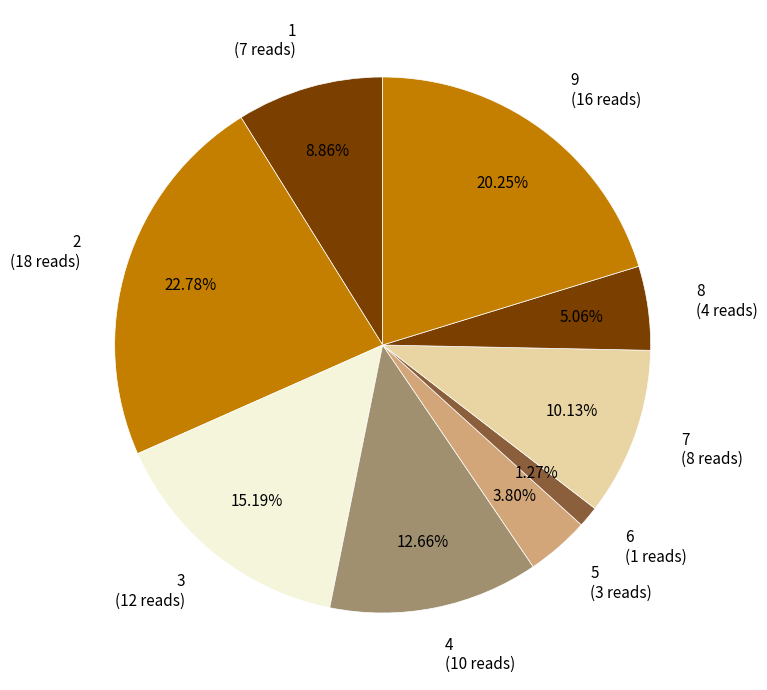

Rank the categories by value from lowest to highest.

6 (1 reads), 5 (3 reads), 8 (4 reads), 1 (7 reads), 7 (8 reads), 4 (10 reads), 3 (12 reads), 9 (16 reads), 2 (18 reads)